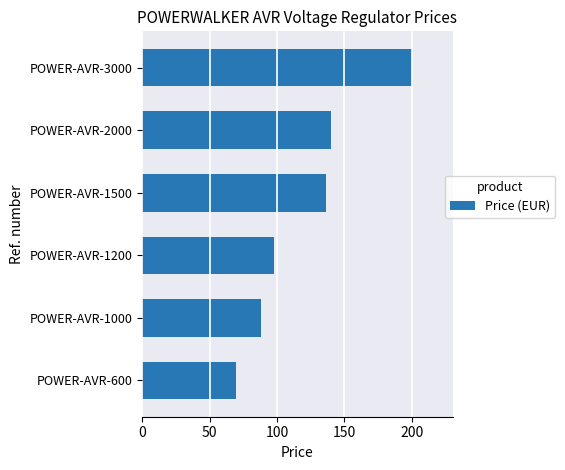

List the labels in order of value, largest first.

POWER-AVR-3000, POWER-AVR-2000, POWER-AVR-1500, POWER-AVR-1200, POWER-AVR-1000, POWER-AVR-600